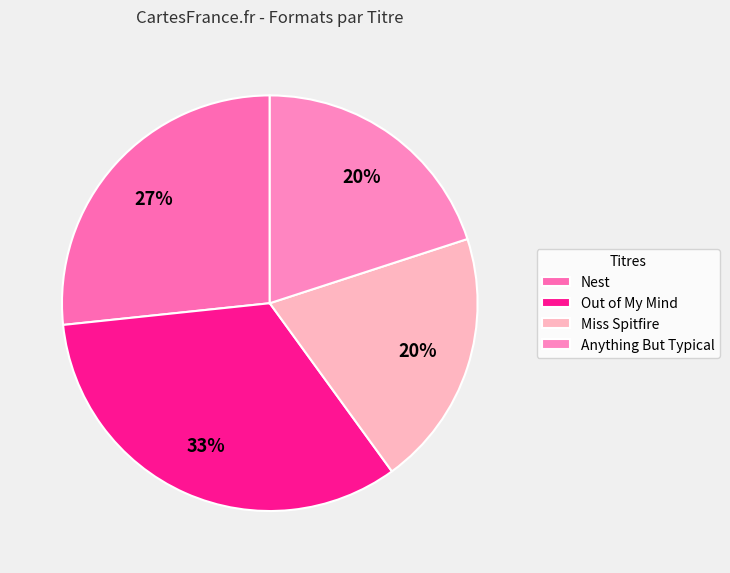

Is it true that Anything But Typical is 31% of the pie?

False